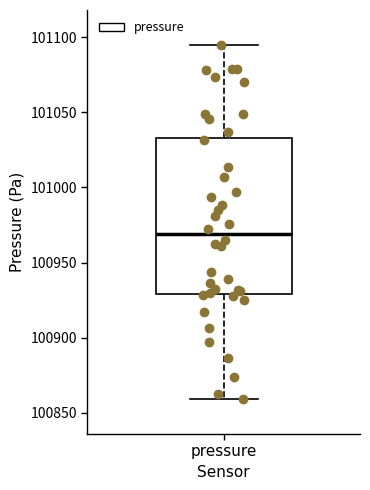

Transcribe this box plot: give where the median line is, the range the box spans, and where the two whiskers end, as read against the y-axis. The values are not printed on the chart, so give them approximately, as read against the axis.

median 100970, box 100930 to 101035, whiskers 100860 to 101095